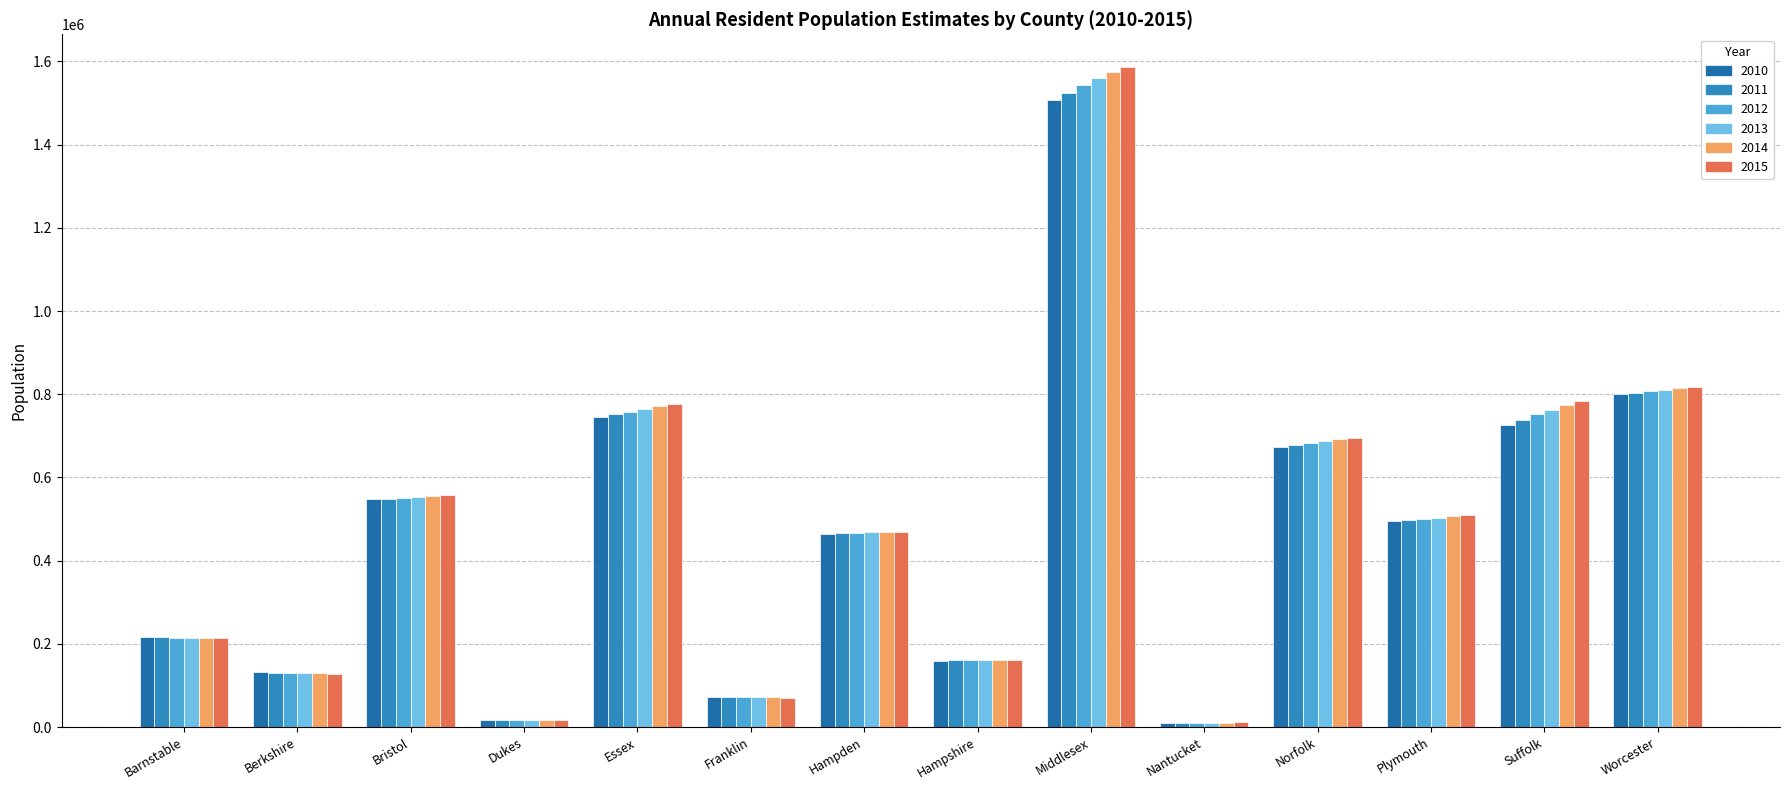

Which category has the lowest value in the 2010 series?

Nantucket